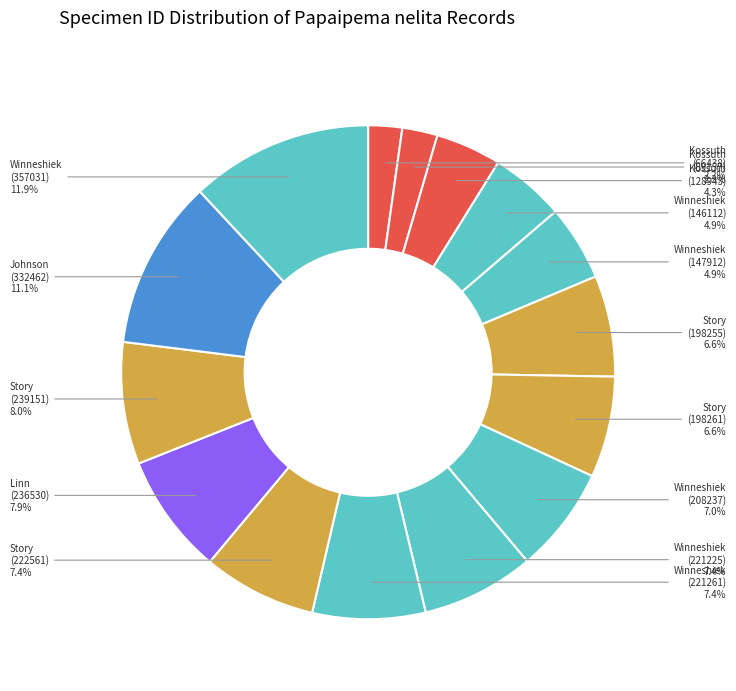

How many segments does this pie chart have?

15